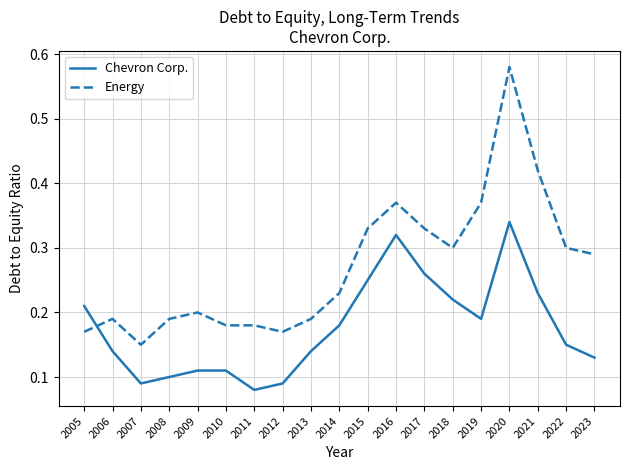

Count the number of data series in this chart.

2